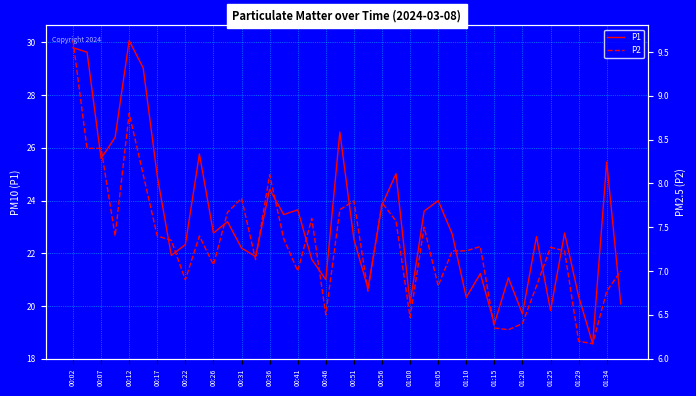

True or false: P2 and P1 cross at least once.

False